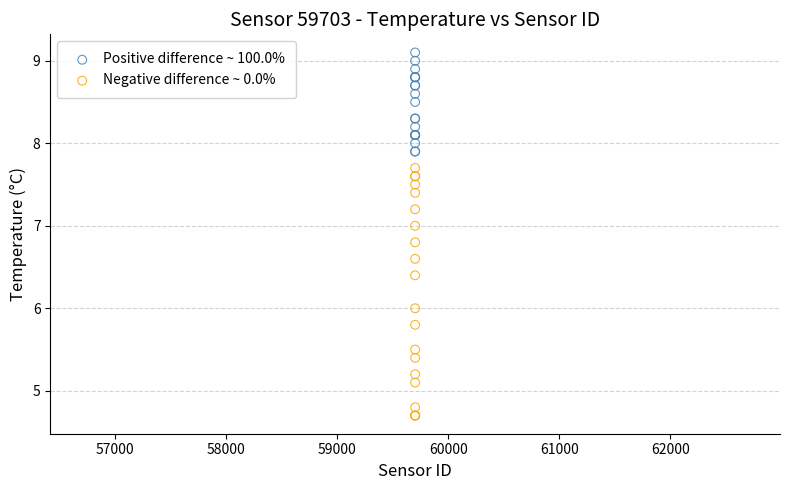

Which series reaches the maximum Y coordinate?

Positive difference ~ 100.0%